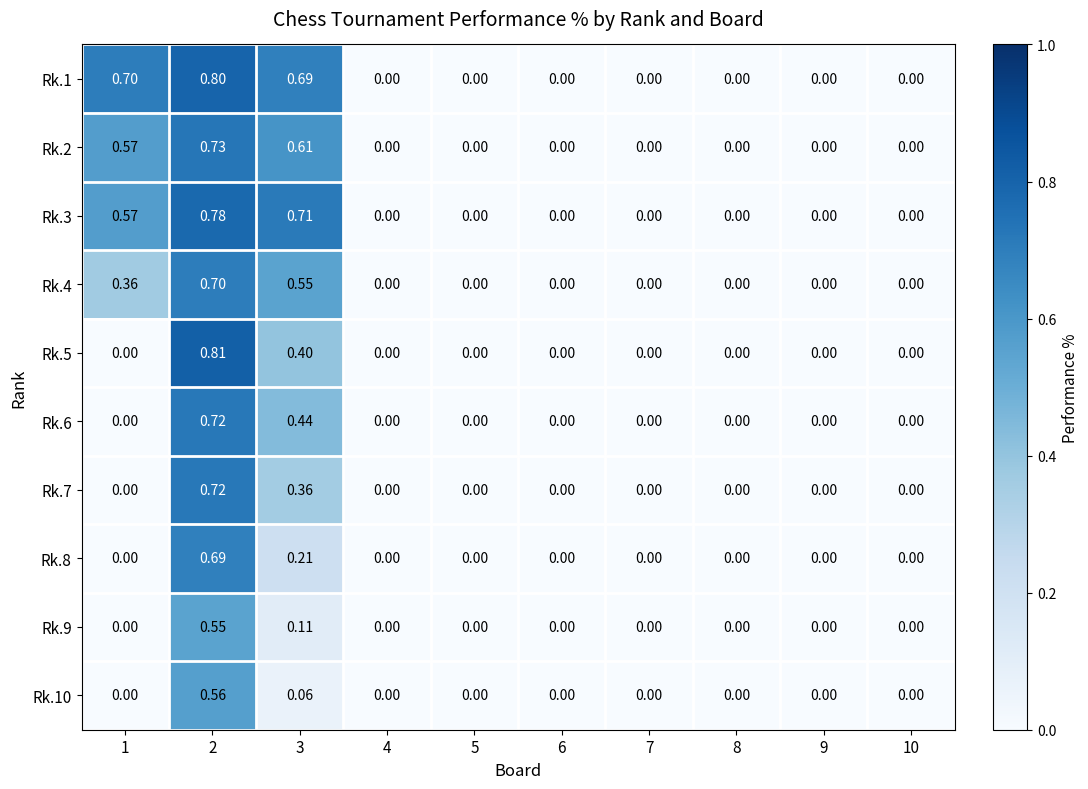

Is the value of Rk.9 at 2 greater than the value of Rk.7 at 8?

Yes